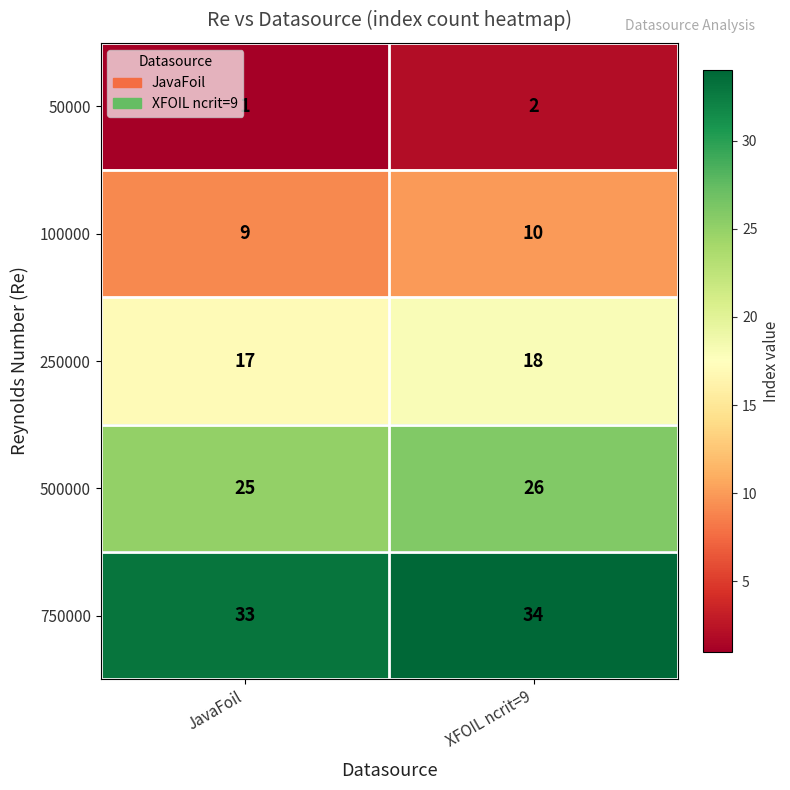

Rank the series by their maximum value, from highest to lowest.

750000, 500000, 250000, 100000, 50000